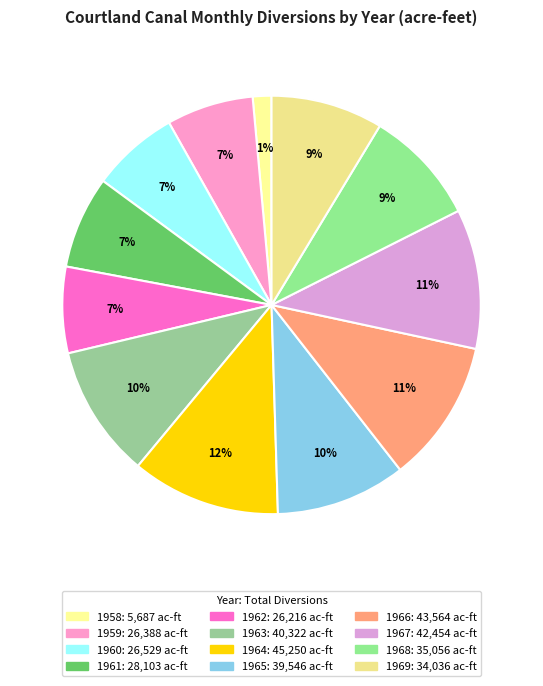

True or false: 1966 accounts for 11% of the total.

True